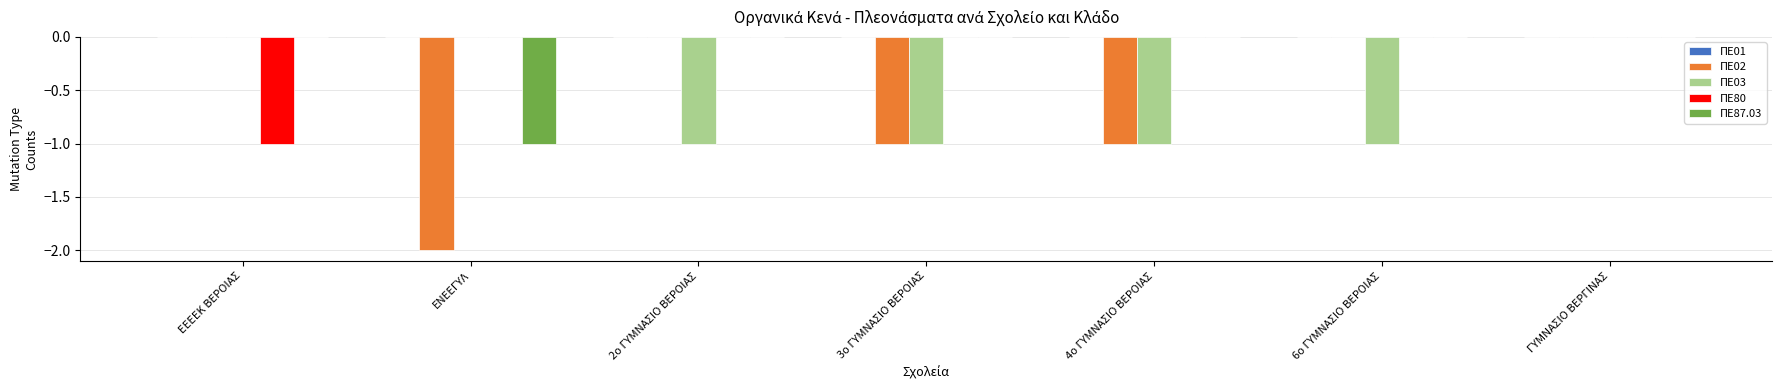

How many series are shown in this chart?

4